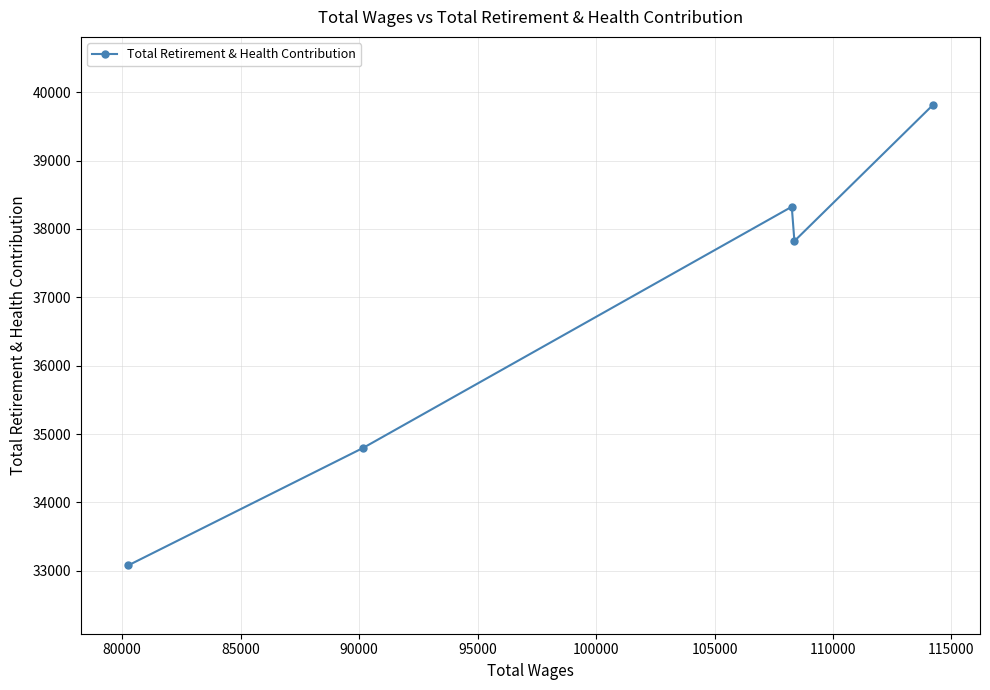

What is the average value?

36767